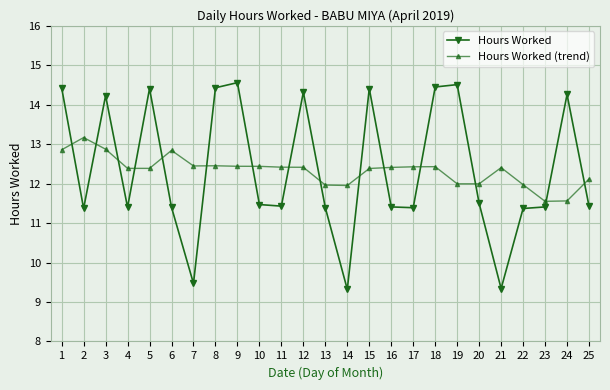

Is this an area chart (filled region under the line)?

No